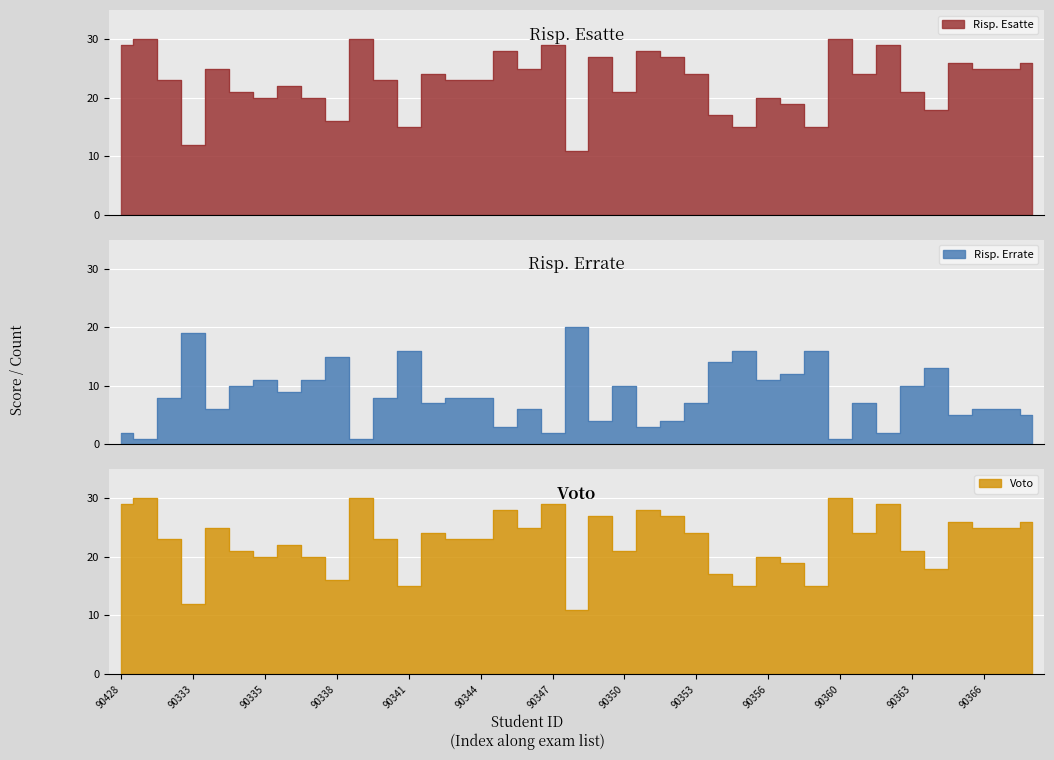

What position from the left is 90355?

27